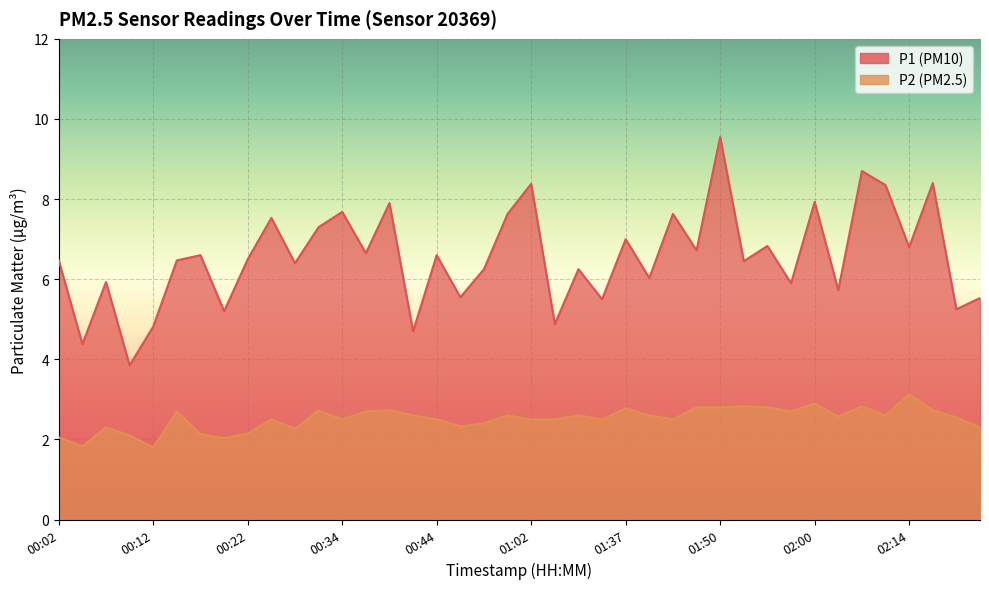

How many interior local peaks does the P1 series have?

15